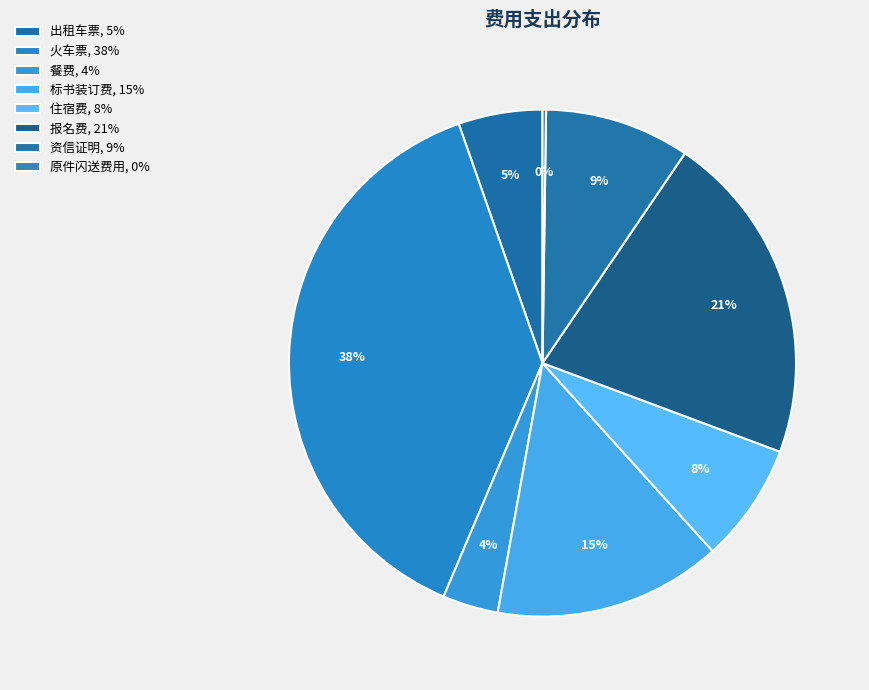

Approximately how many times larger is the value at 餐费 compared to 住宿费?

0.5